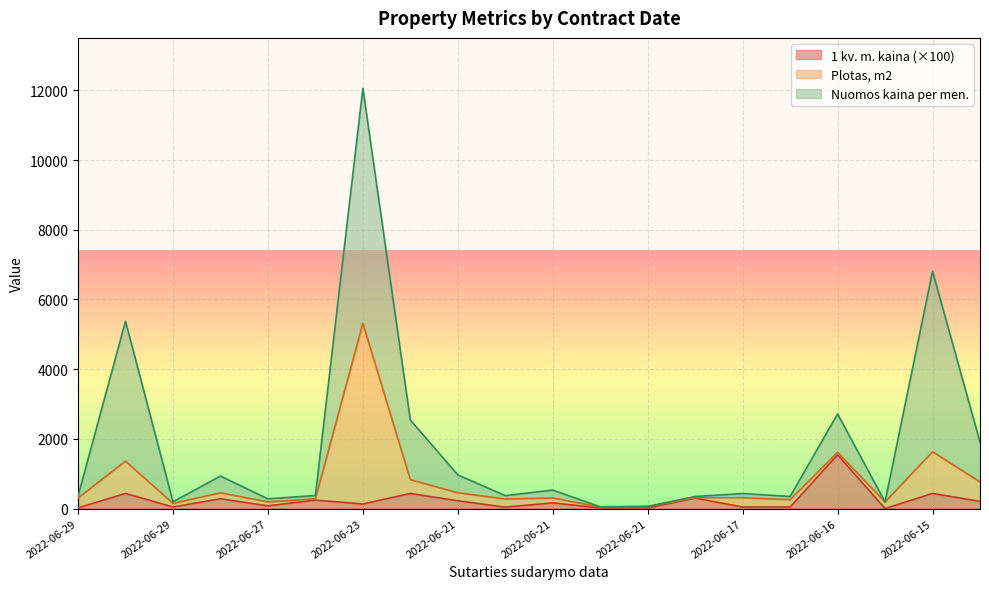

Which series has the widest spread of values?

Nuomos kaina per men.